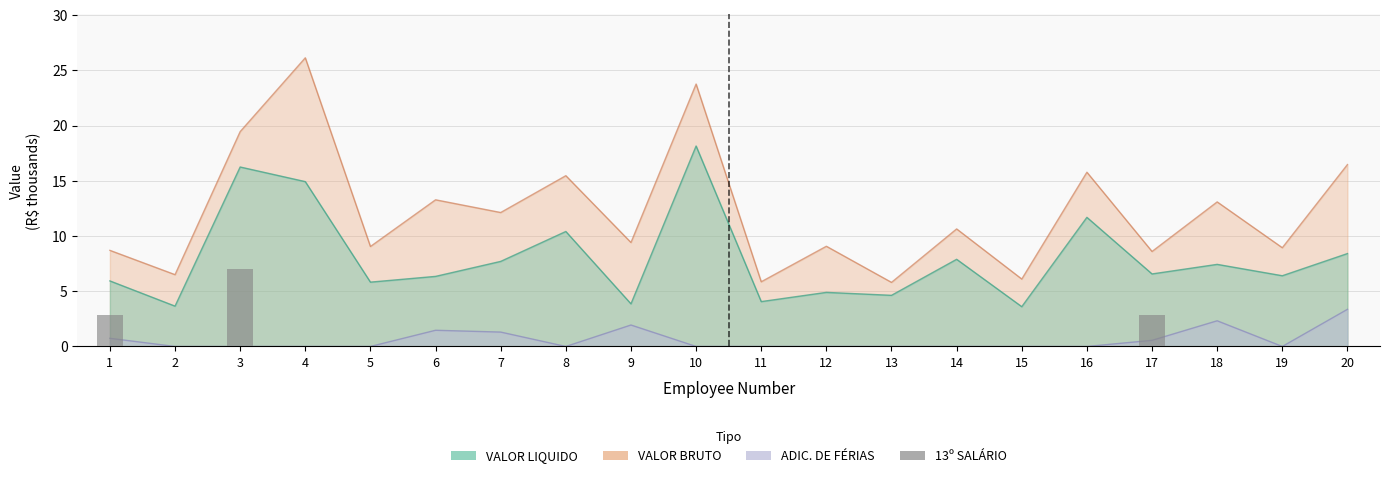

At which label is the value closest to 3?

1